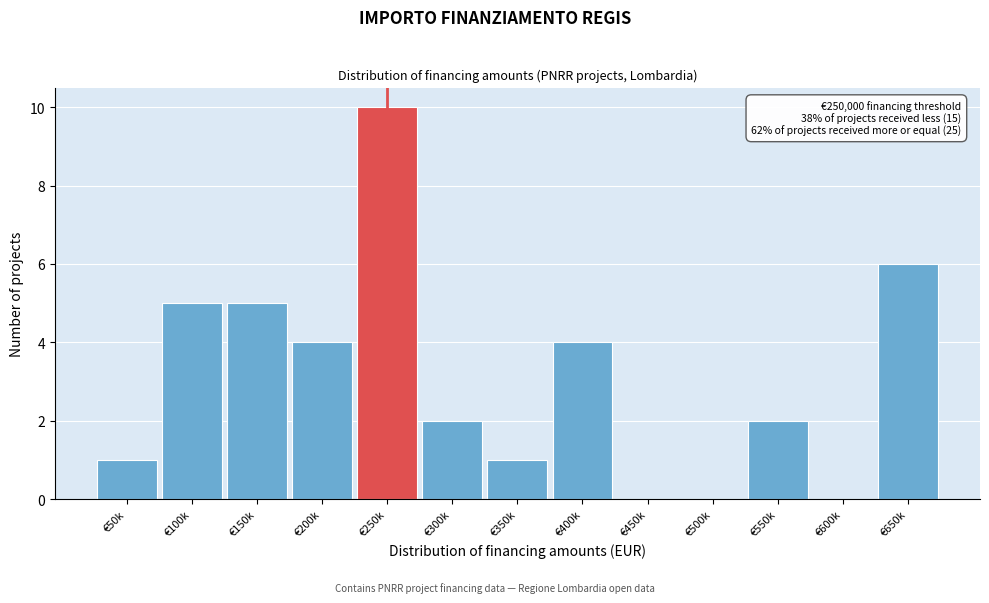

Reading left to right, transcribe all the data shown in this chart.

€50k=1	€100k=5	€150k=5	€200k=4	€250k=10	€300k=2	€350k=1	€400k=4	€450k=0	€500k=0	€550k=2	€600k=0	€650k=6